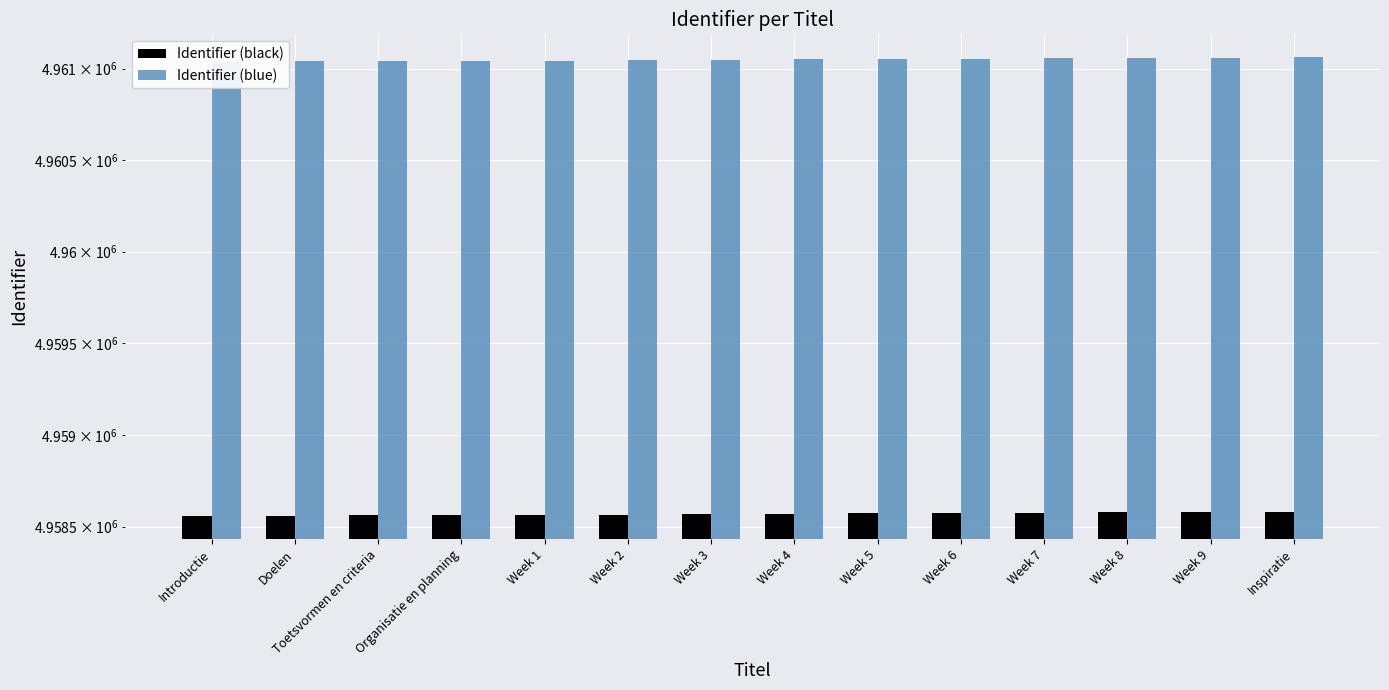

Are the bars horizontal?

No